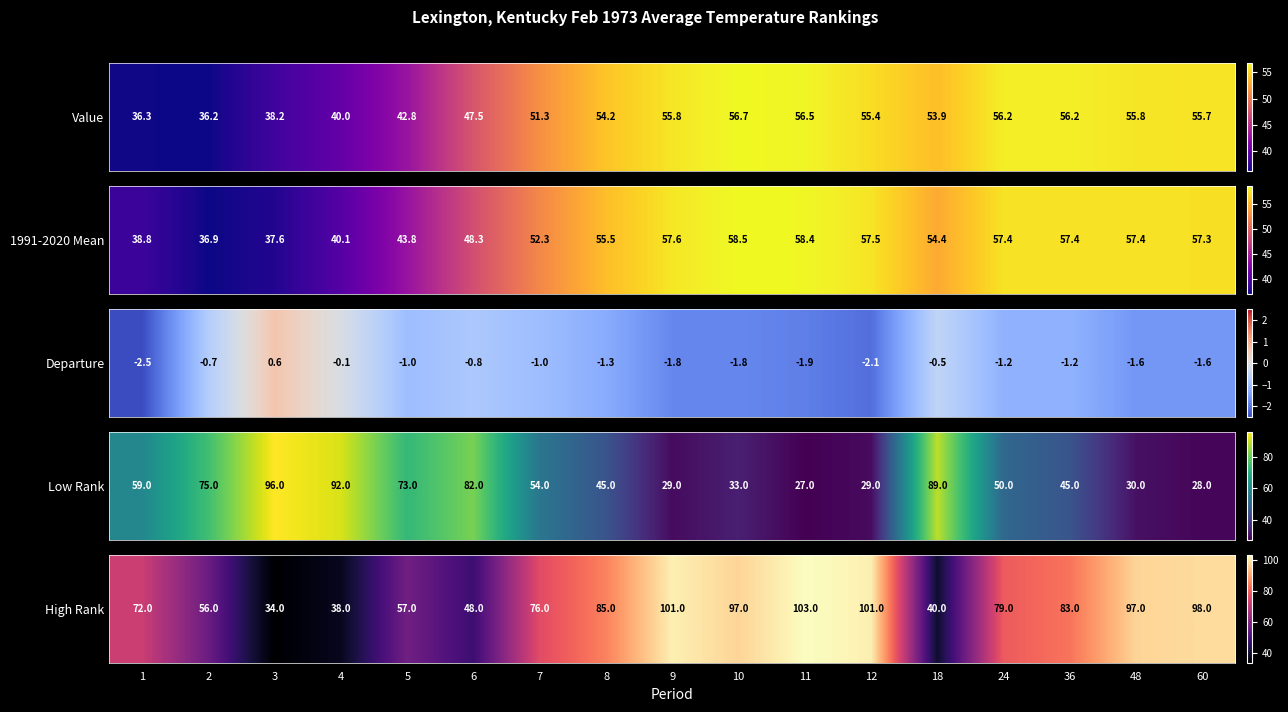

List the labels in order of value, smallest first.

3, 4, 18, 6, 2, 5, 1, 7, 24, 36, 8, 10, 48, 60, 9, 12, 11